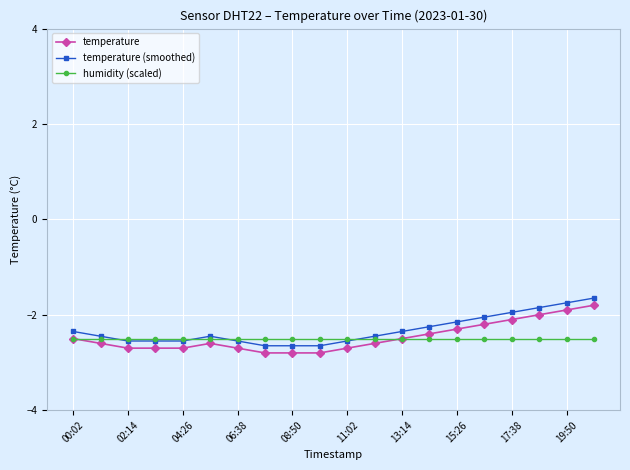

At how many categories does at least one series exceed -2?

4